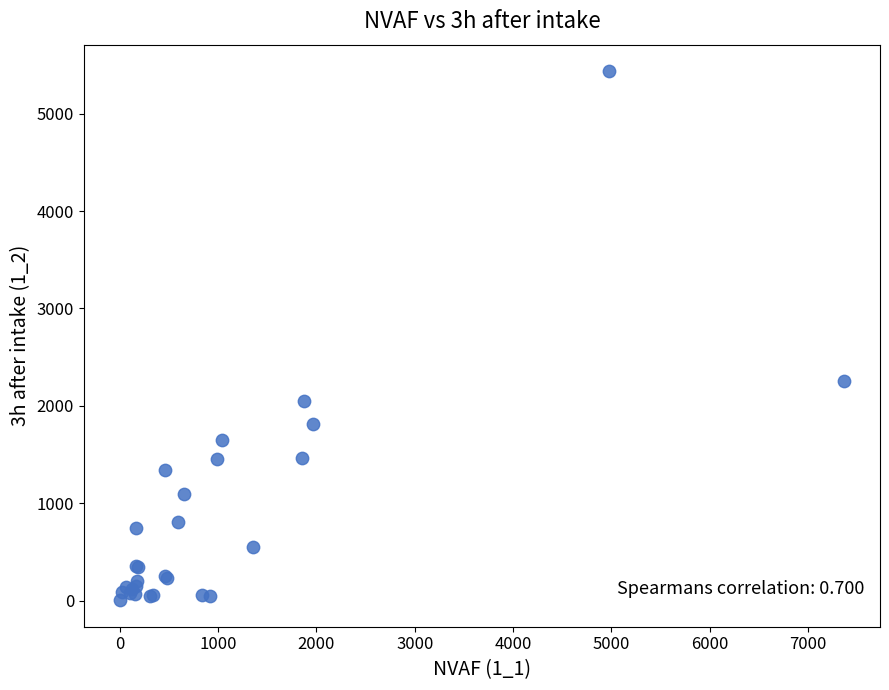

What Y value in the scatter plot is closest to 2720?

2259.4